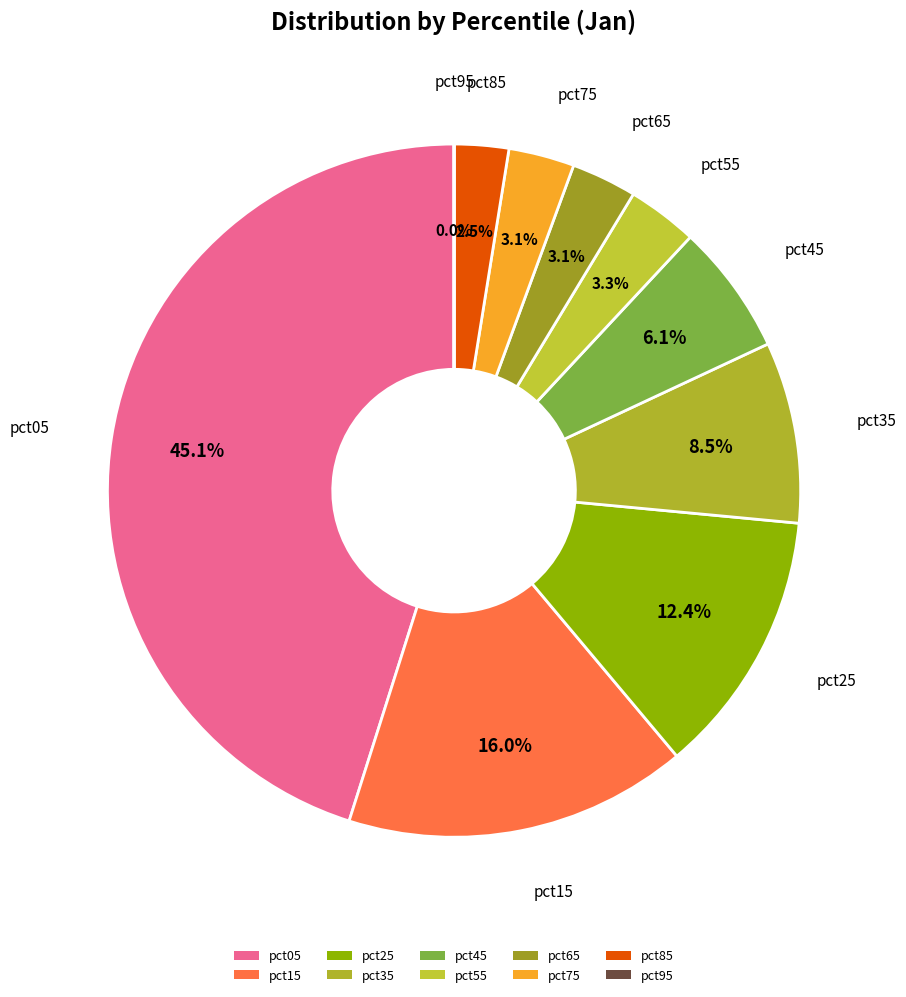

What is the ratio of the value at pct45 to the value at pct25?

0.5